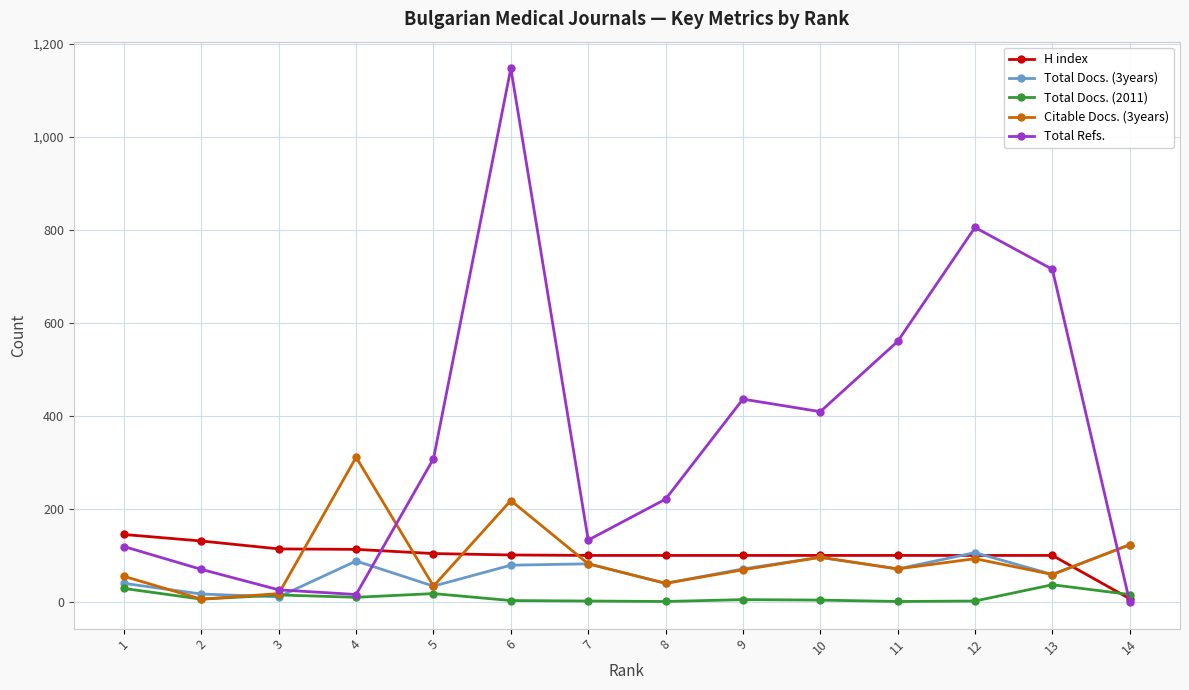

How many distinct data groups are displayed?

5